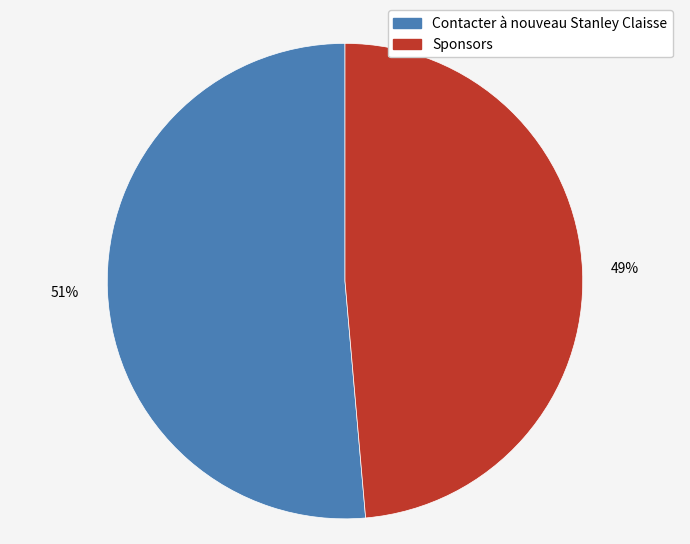

To the nearest percent, what is the average slice percentage?

50%